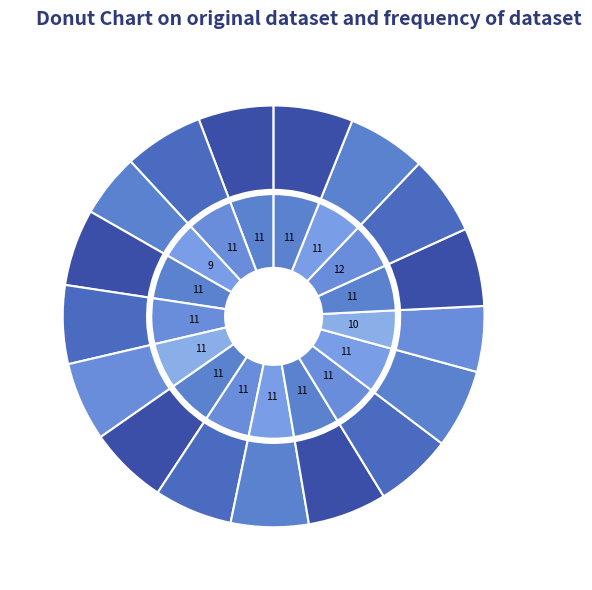

Rank the categories by value from highest to lowest.

Day 19, Day 2, Day 21, Day 14, Day 6, Day 16, Day 7, Day 5, Day 20, Day 18, Day 8, Day 15, Day 9, Day 4, Day 1, Day 17, Day 3